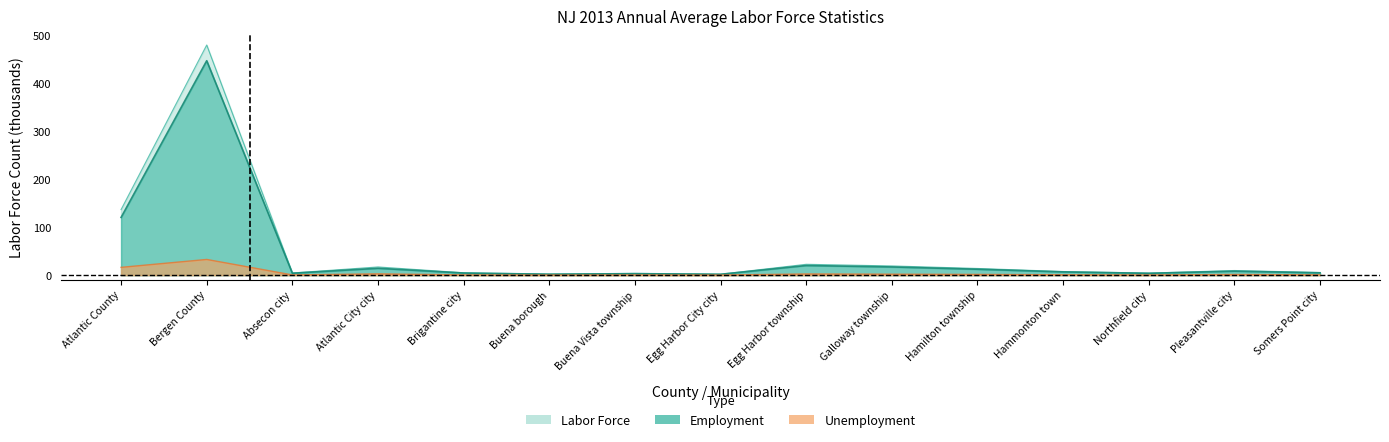

What is the approximate value of Labor Force at Egg Harbor City city?

2.1